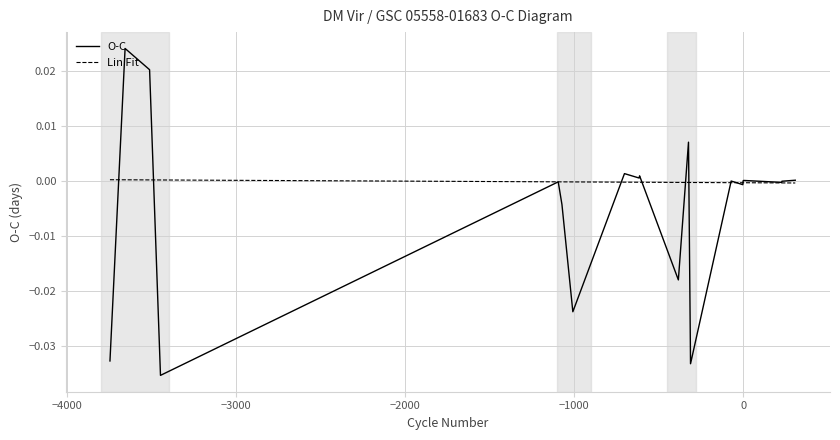

How many values in O-C are below zero?

12